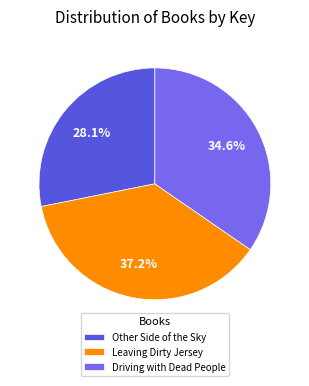

Rank the categories by value from highest to lowest.

Leaving Dirty Jersey, Driving with Dead People, Other Side of the Sky